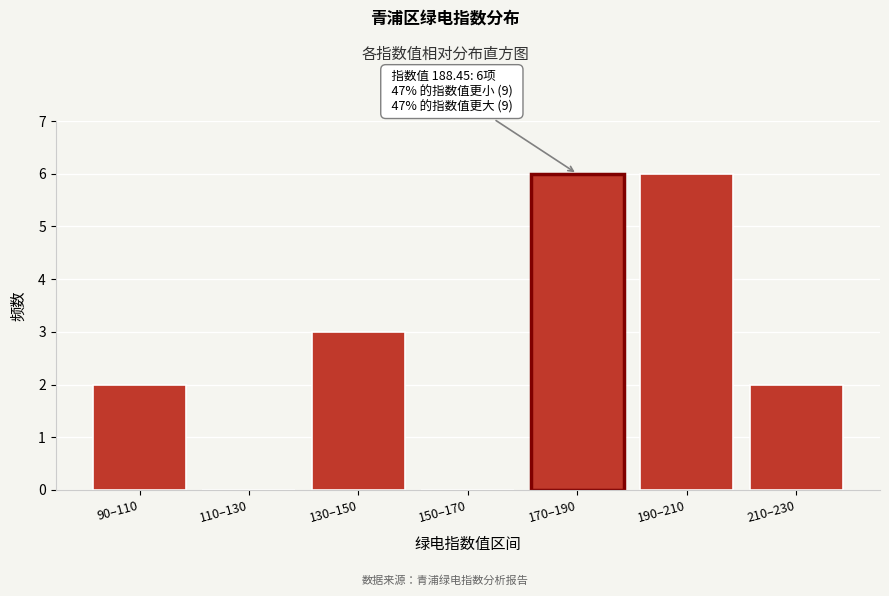

Reading left to right, list all the values displayed in this chart.

90–110=2	110–130=0	130–150=3	150–170=0	170–190=6	190–210=6	210–230=2